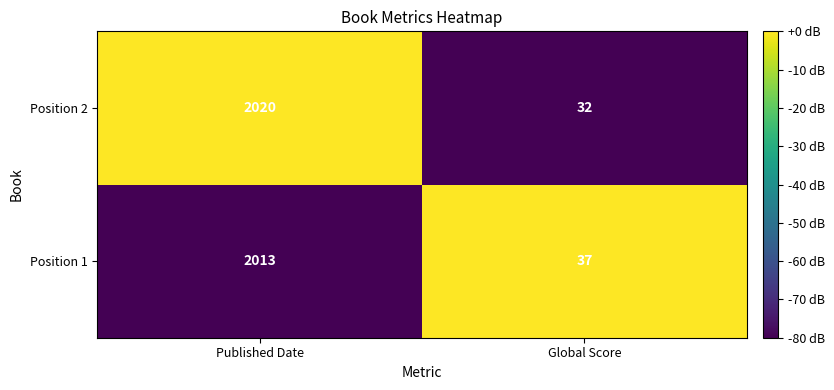

What is the average value of the Position 2 series?

1026